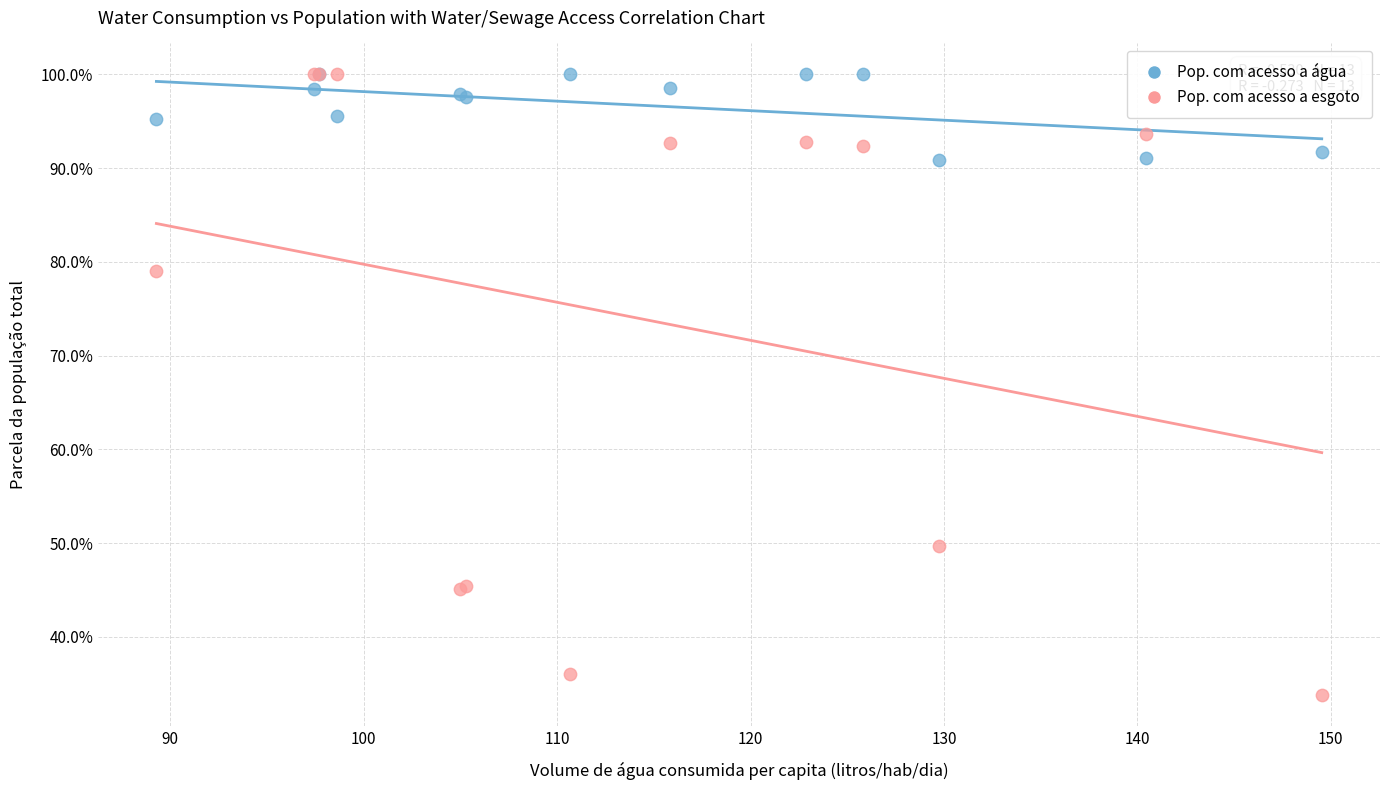

Which series contains the lowest Y value?

Pop. com acesso a esgoto